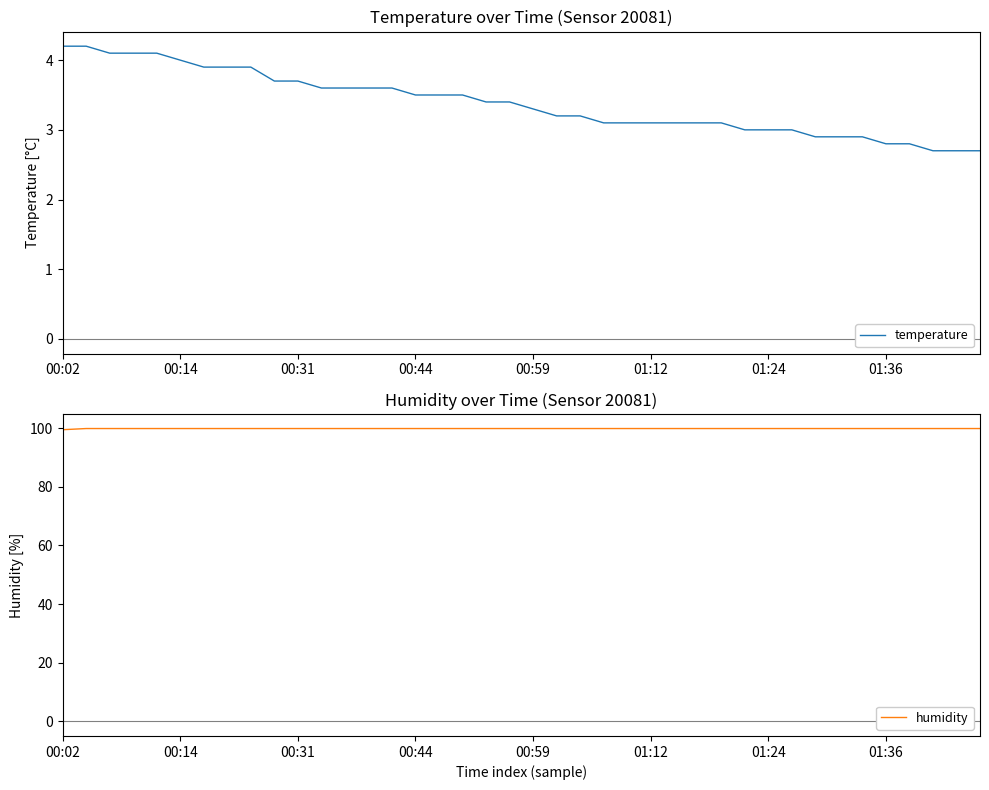

Which category has the highest value across all series?

00:14